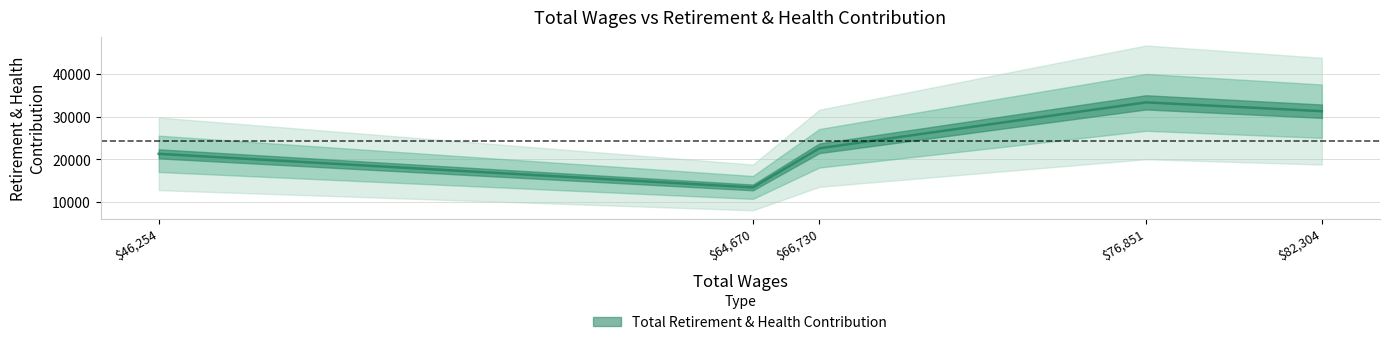

Reading right to left, transcribe all the data shown in this chart.

46254.0=21291	64670.0=13414	66730.0=22595	76851.0=33365	82304.0=31298